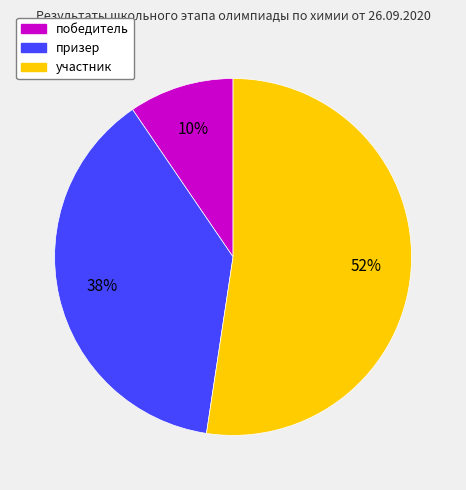

Do призер and участник together represent more than half of the pie?

Yes